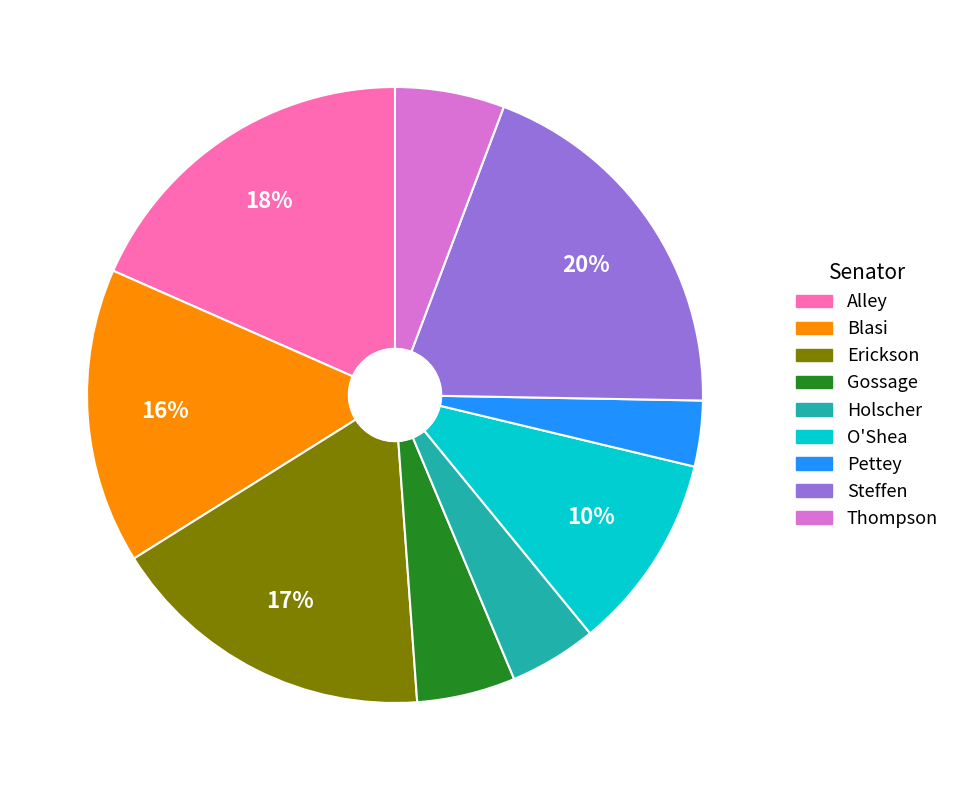

Does Pettey represent more than half of the total?

No